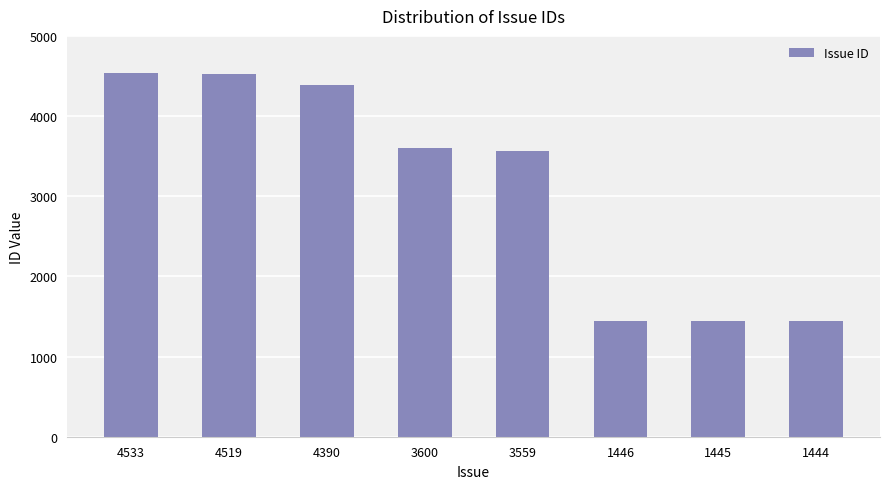

What is the difference between the maximum and minimum values?

3089